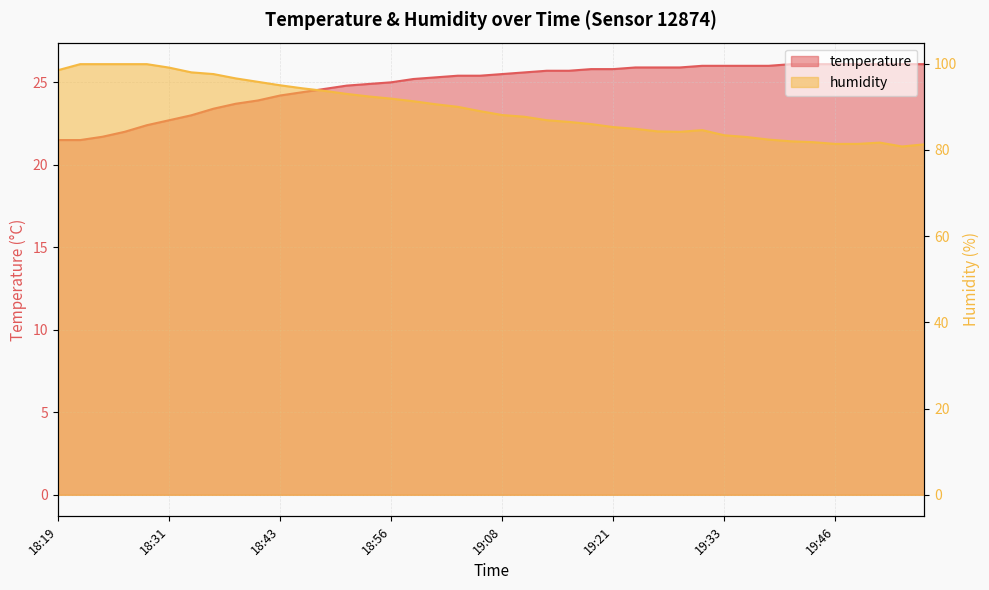

How many data points in humidity are above 89?

19